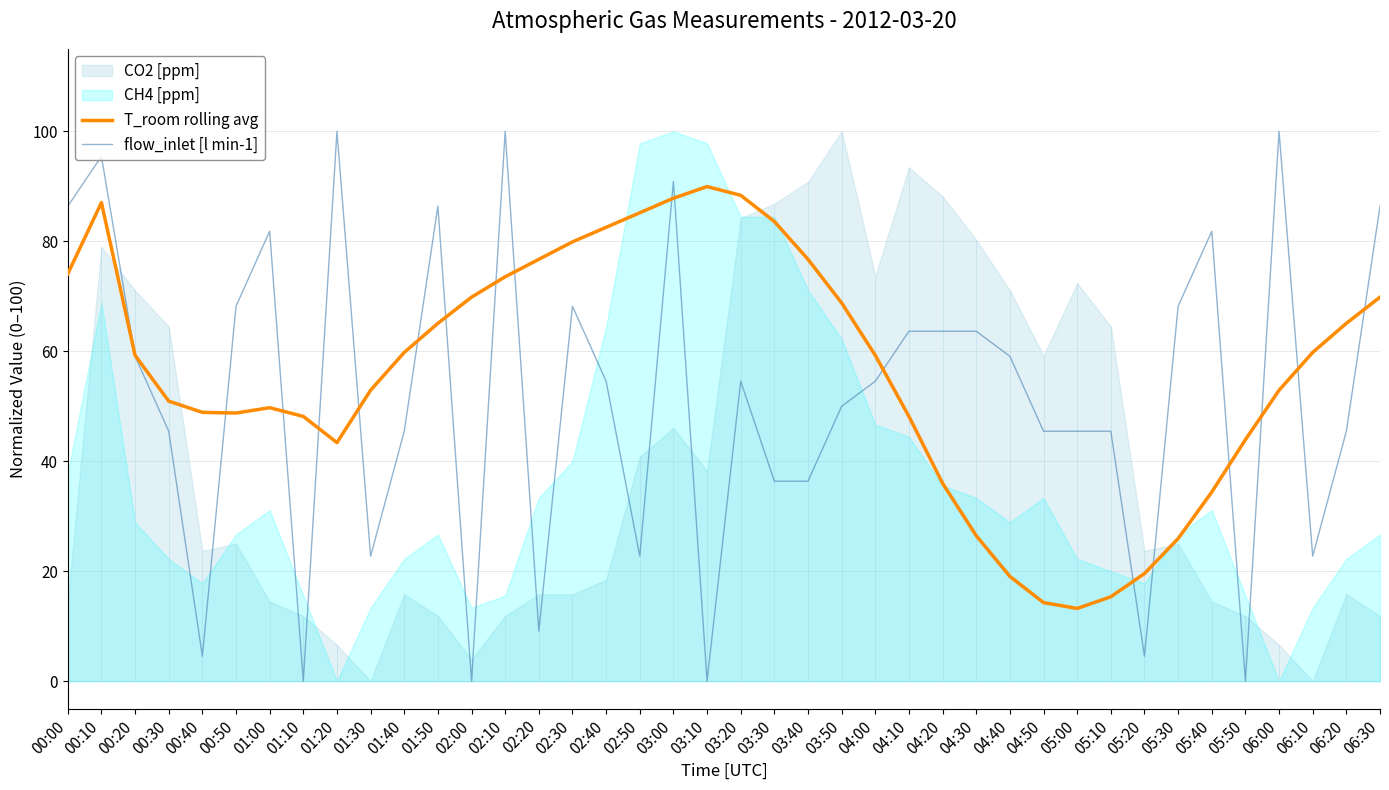

The T_room rolling avg series shows 69.8 at 02:00. True or false?

True